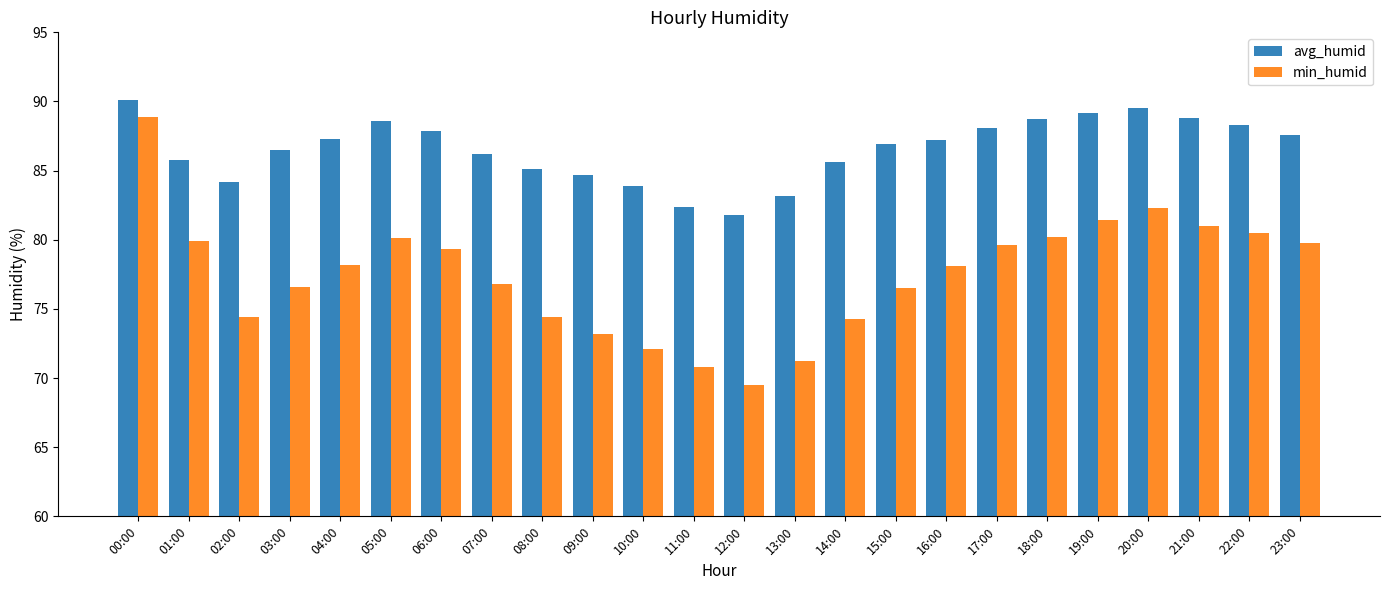

Does the chart contain stacked bars?

No